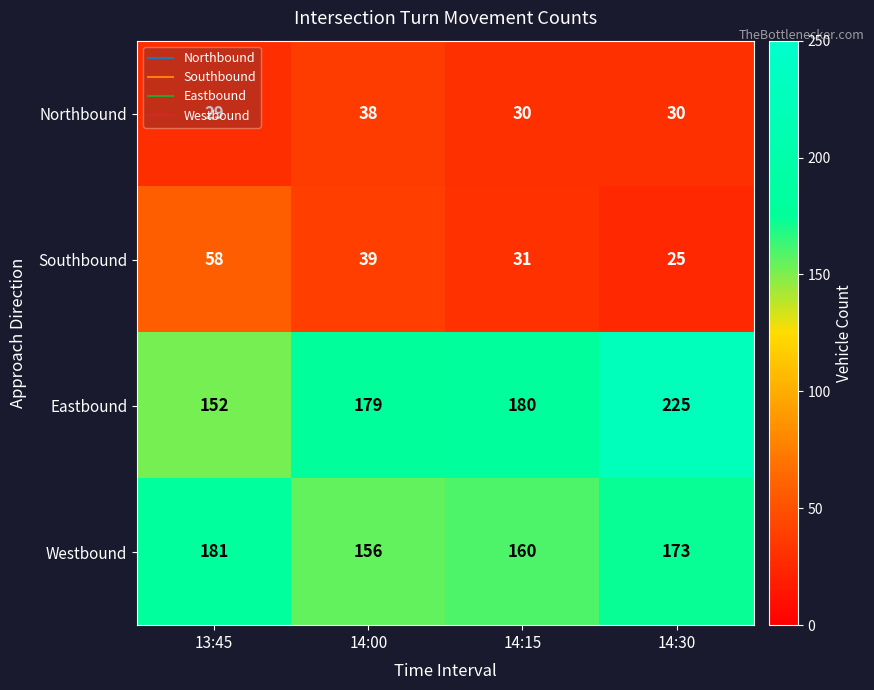

List the series in order of their peak value, lowest first.

Northbound, Southbound, Westbound, Eastbound